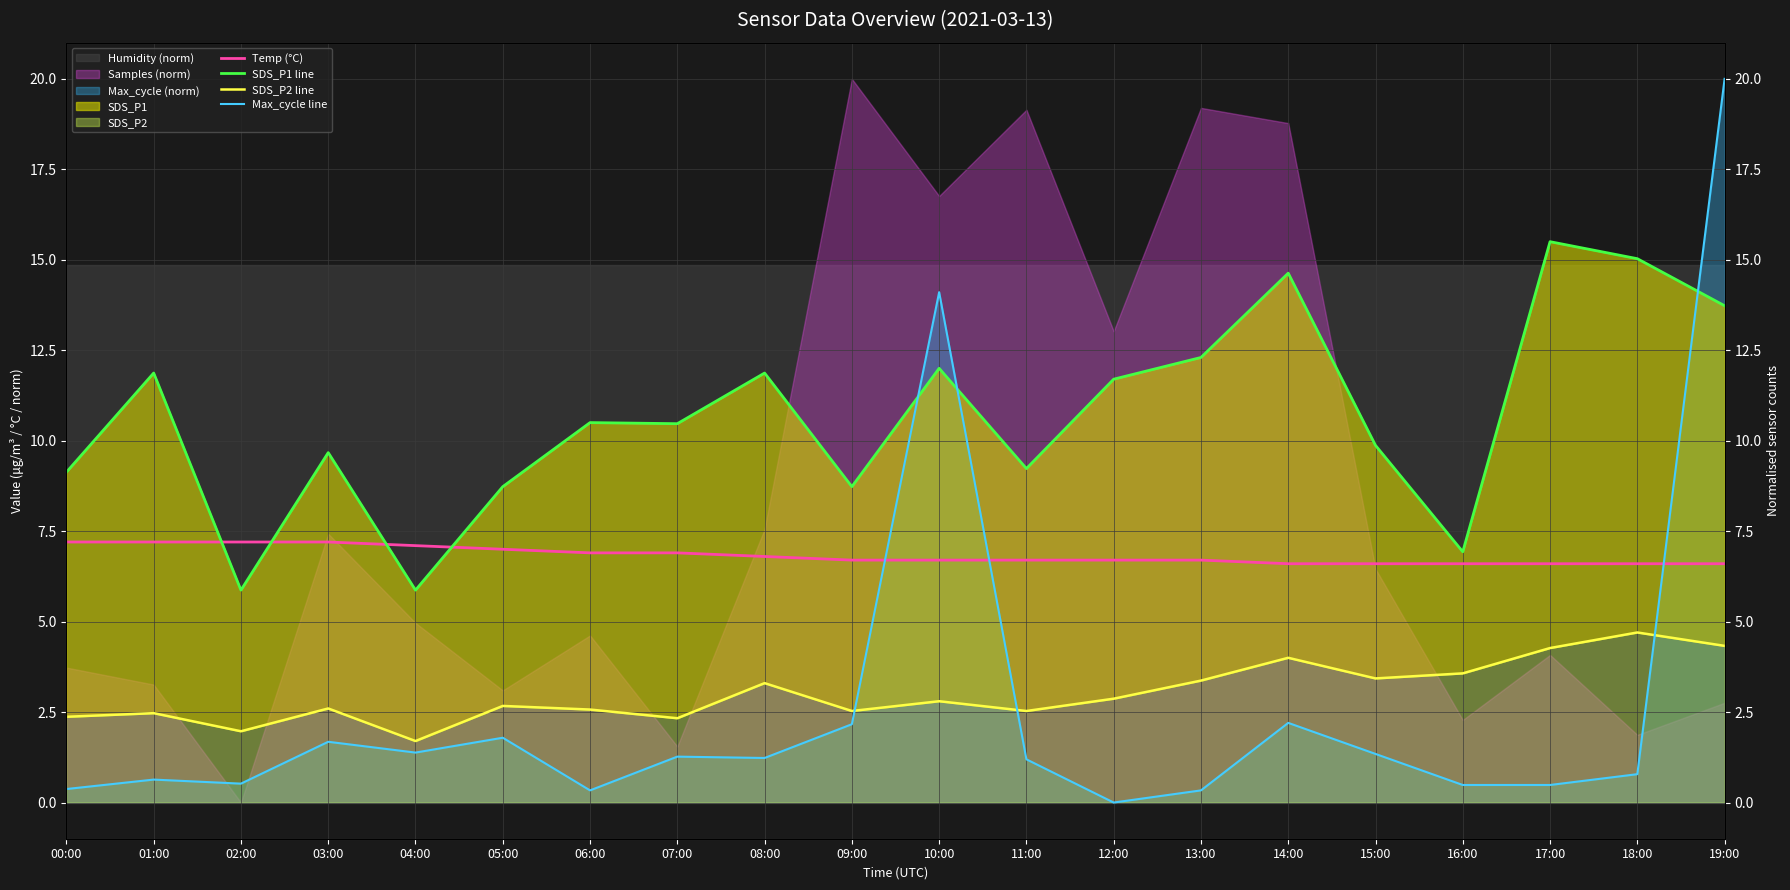

Which series ends up on top after the final intersection of Max_cycle line and SDS_P2 line?

Max_cycle line